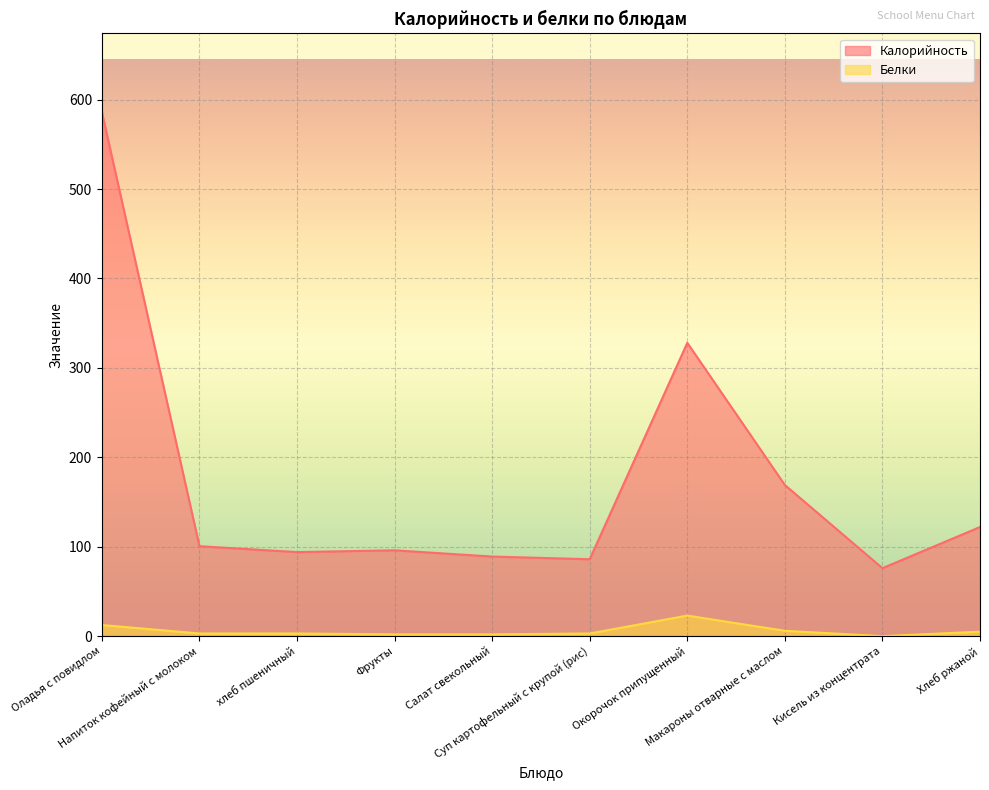

What is the difference between the maximum and minimum values in the Белки series?

23.0